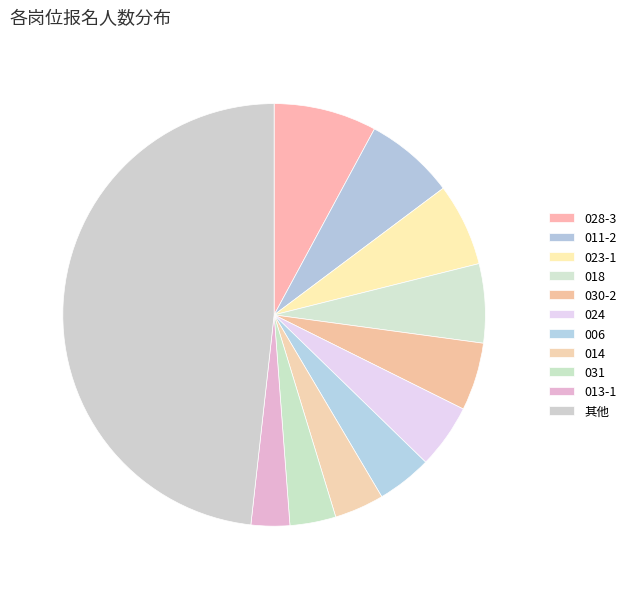

Which category has the smallest portion of the pie?

013-1